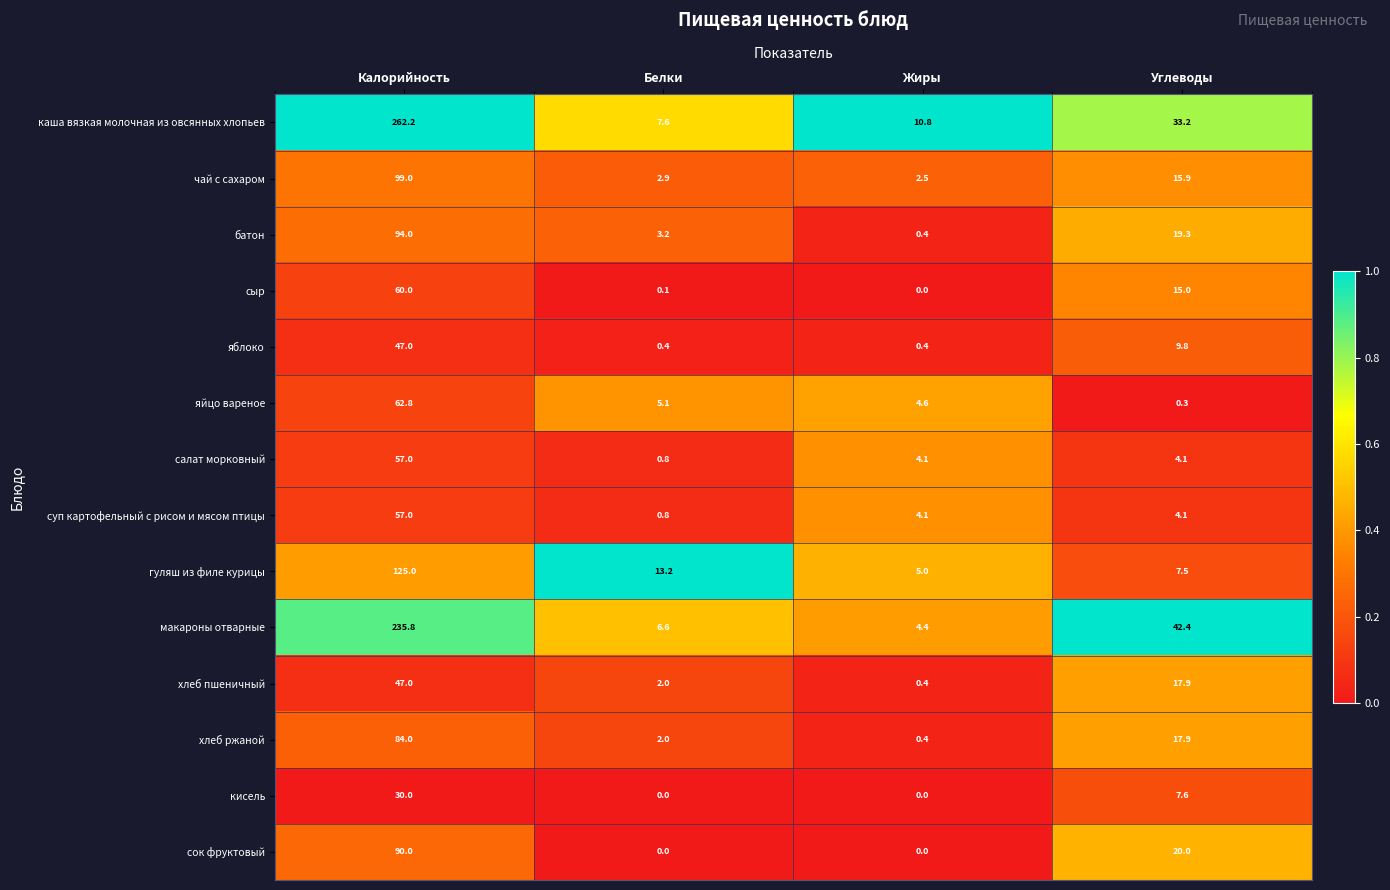

Which series has the largest total across all categories?

каша вязкая молочная из овсянных хлопьев